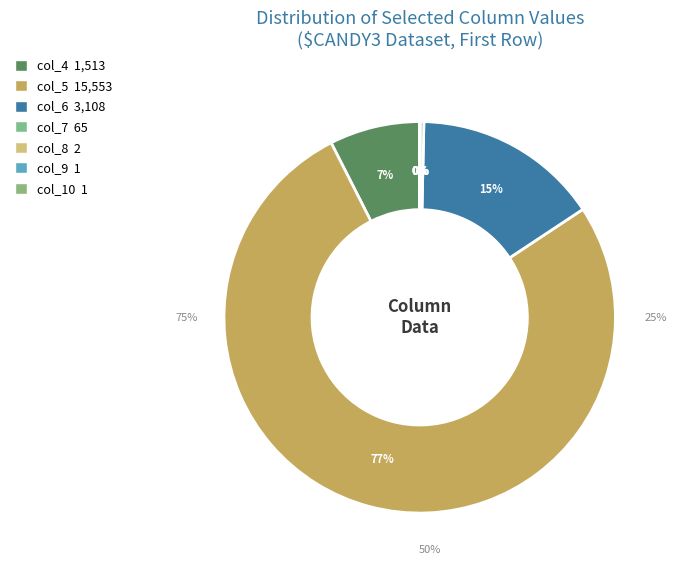

True or false: col_7 accounts for 11% of the total.

False